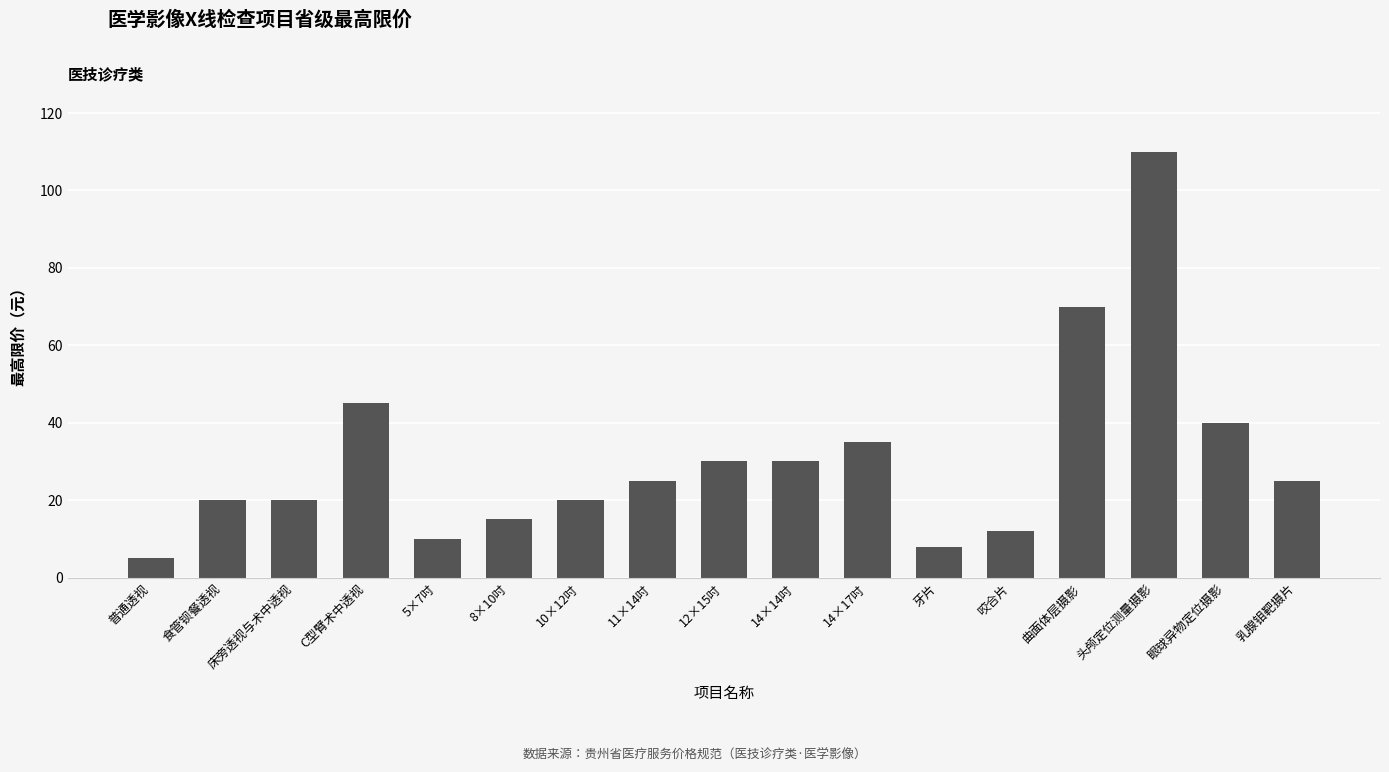

At which category does the chart reach its minimum across all series?

普通透视